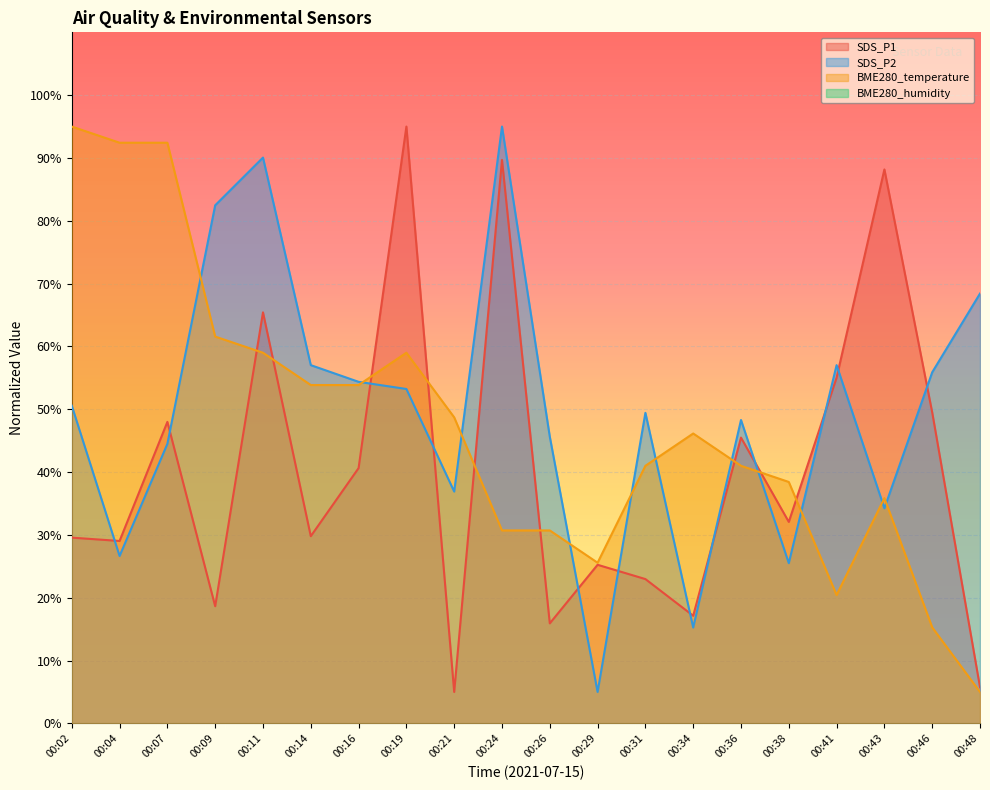

The SDS_P2 series shows 54.4 at 00:16. True or false?

True